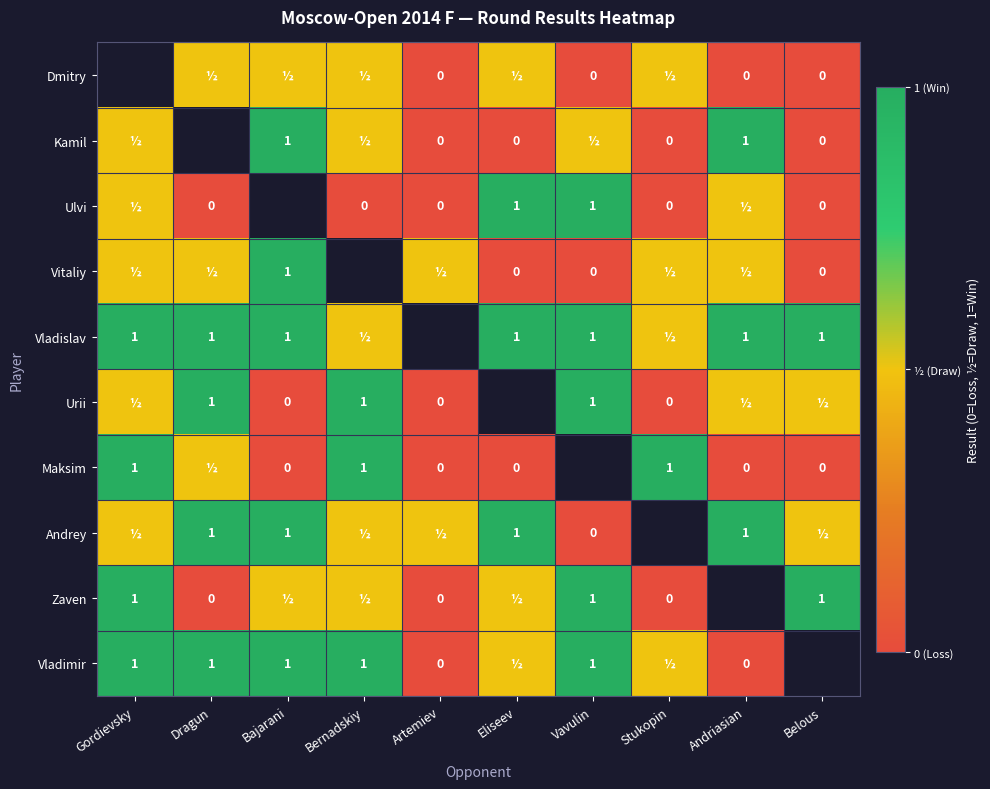

True or false: Maksim has a value of 1.6 at Bernadskiy.

False